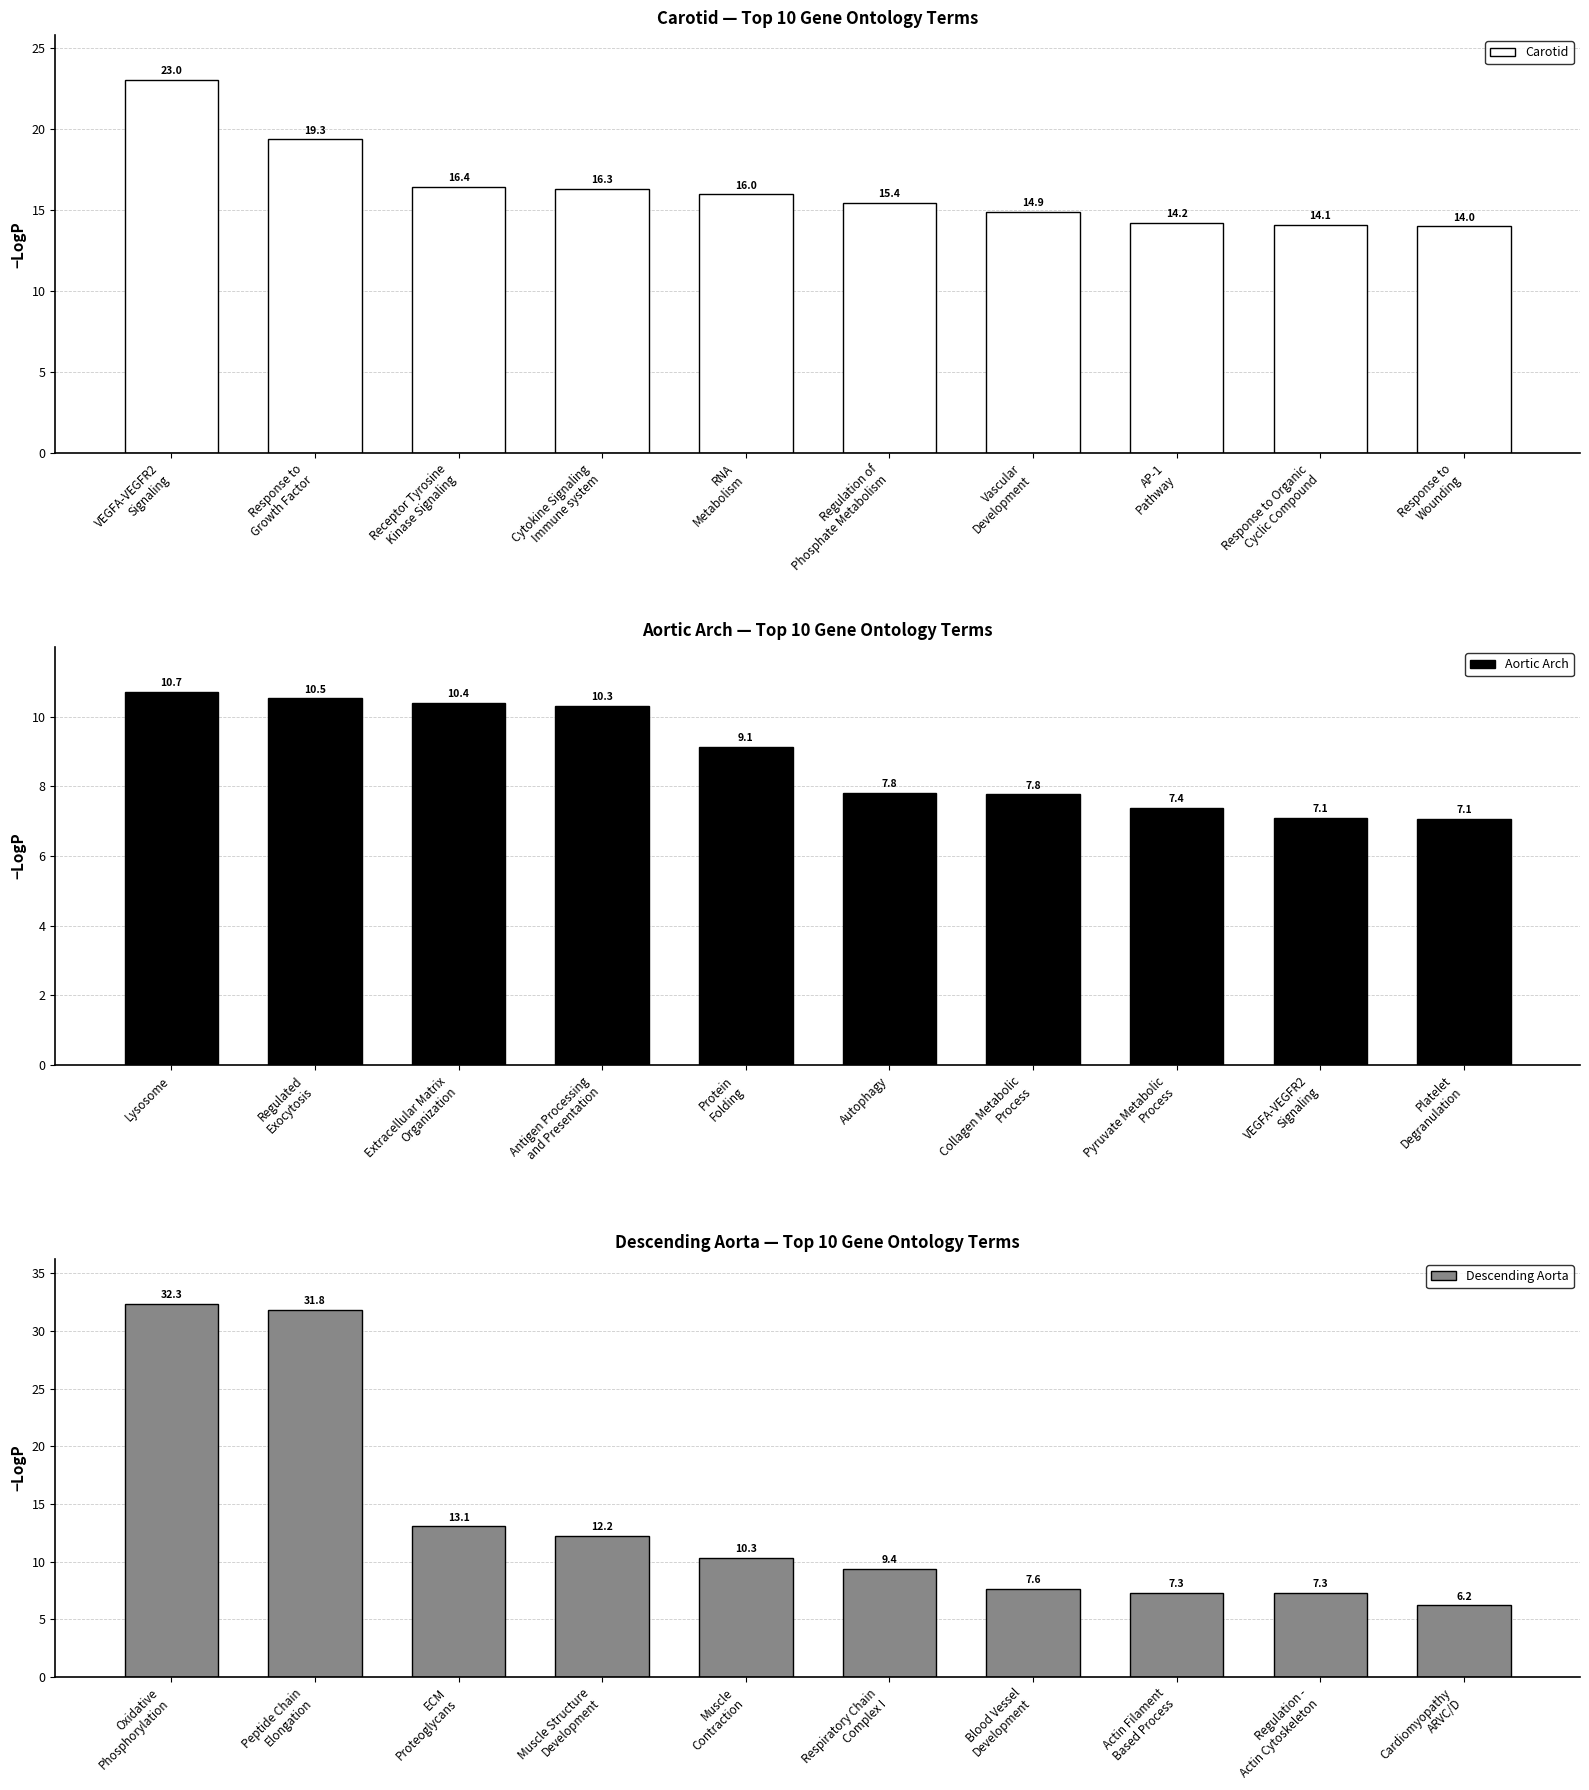

List the series in order of their peak value, lowest first.

Aortic Arch, Carotid, Descending Aorta